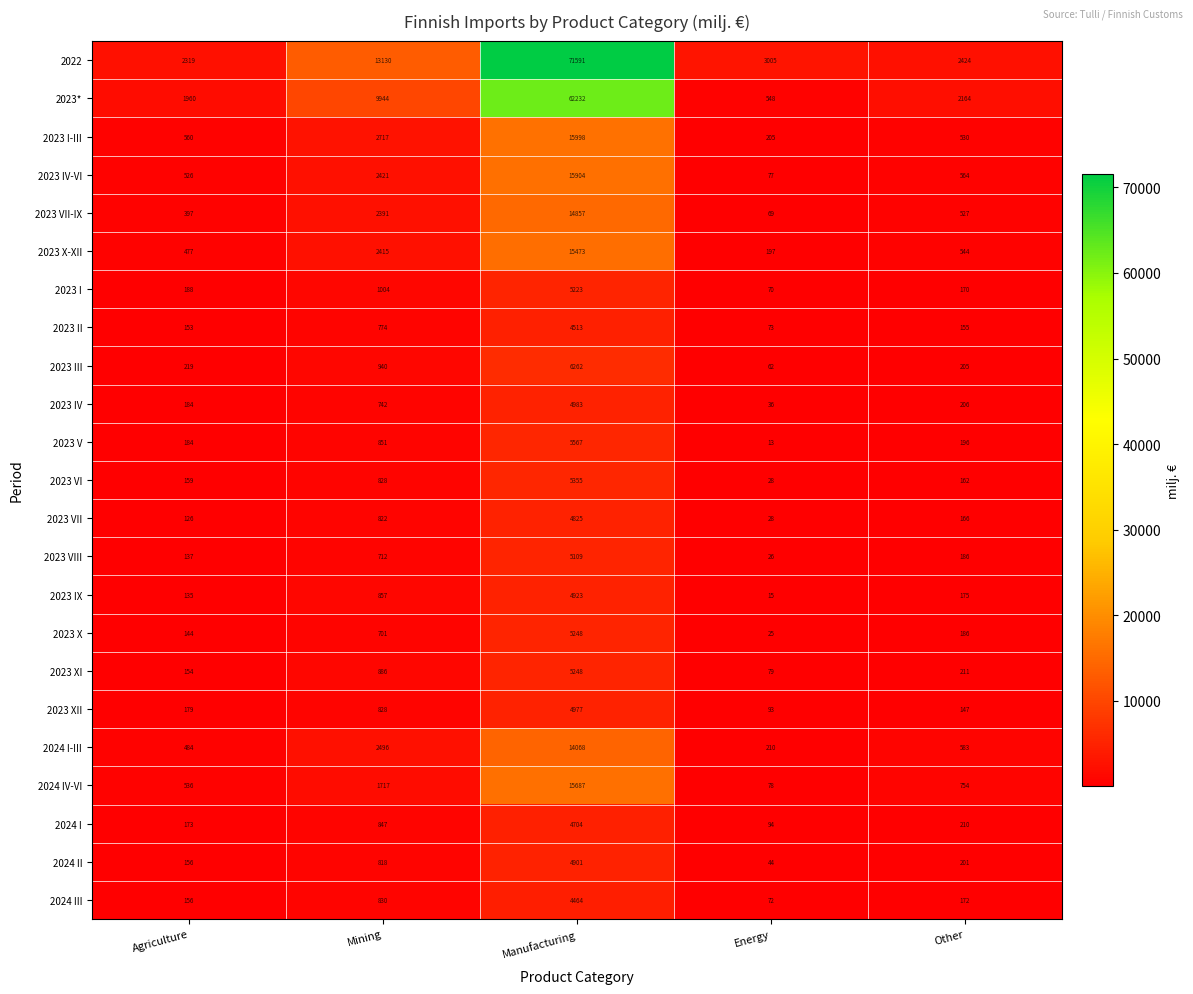

Where is 2023 X-XII nearest to the value 7835?

Mining